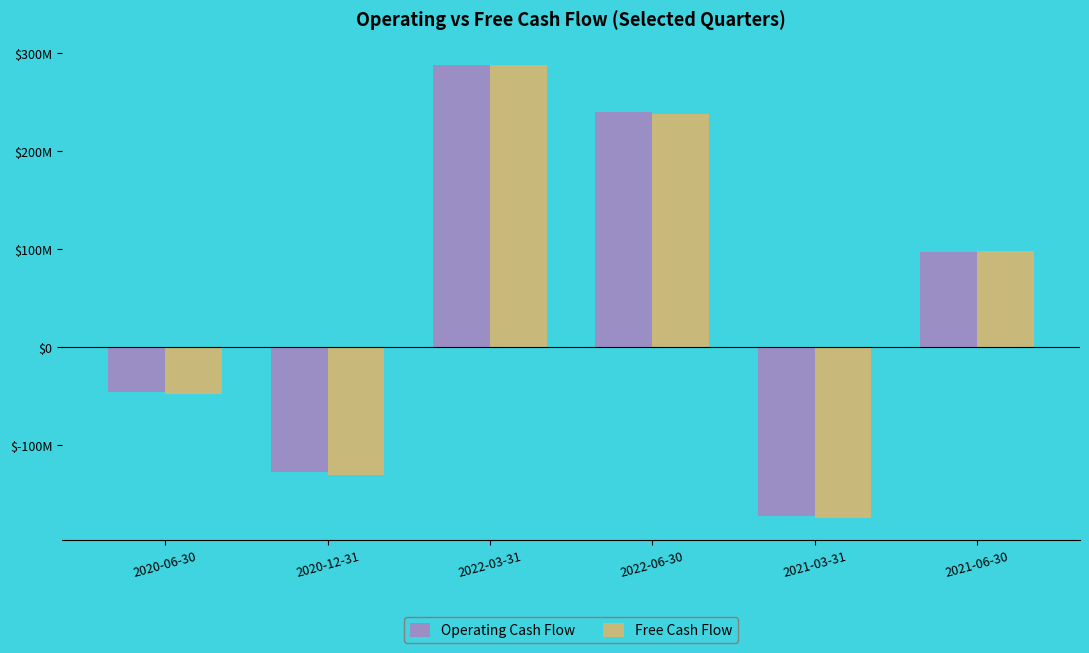

Which series changed the most between 2022-03-31 and 2021-03-31?

Free Cash Flow